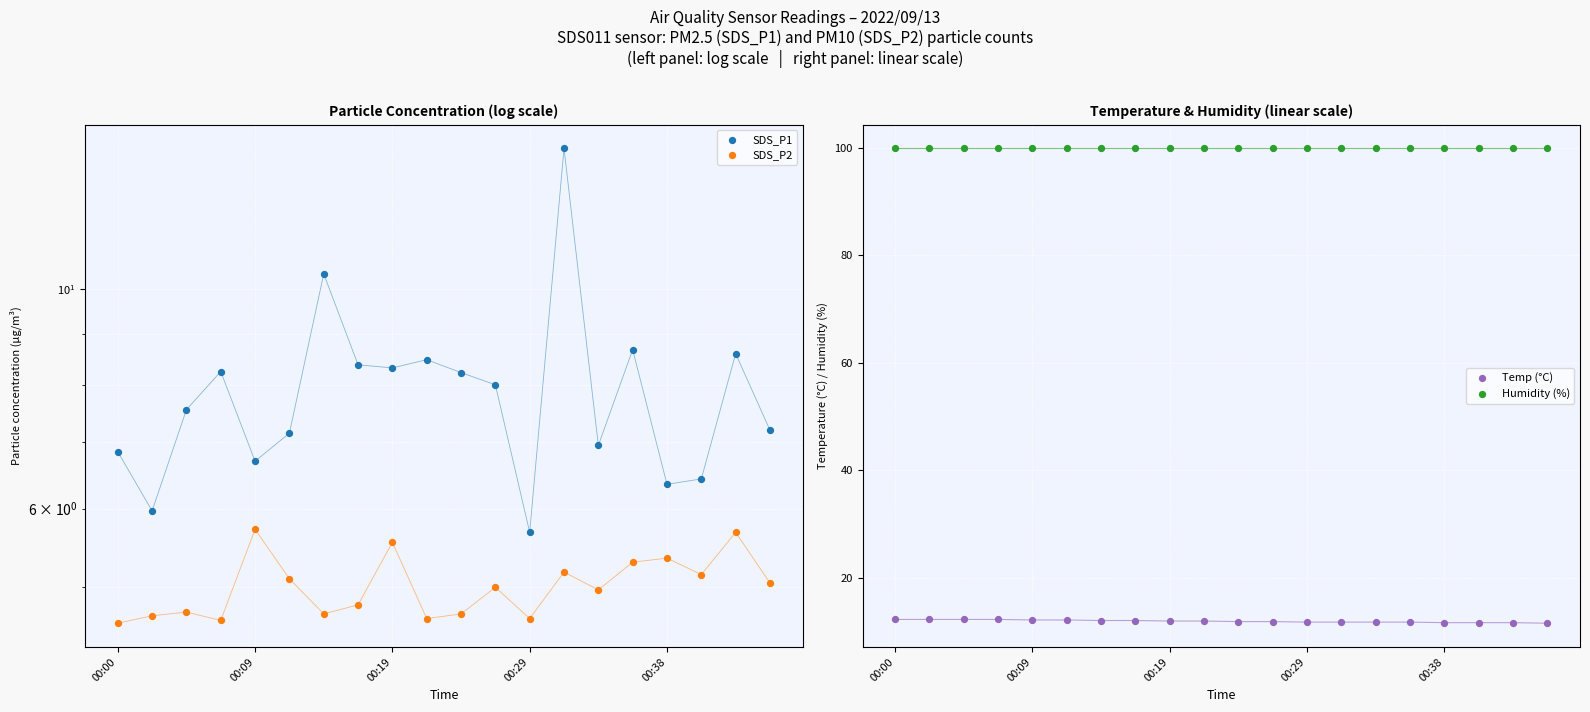

Which series has the largest Y range (max minus min)?

SDS_P1